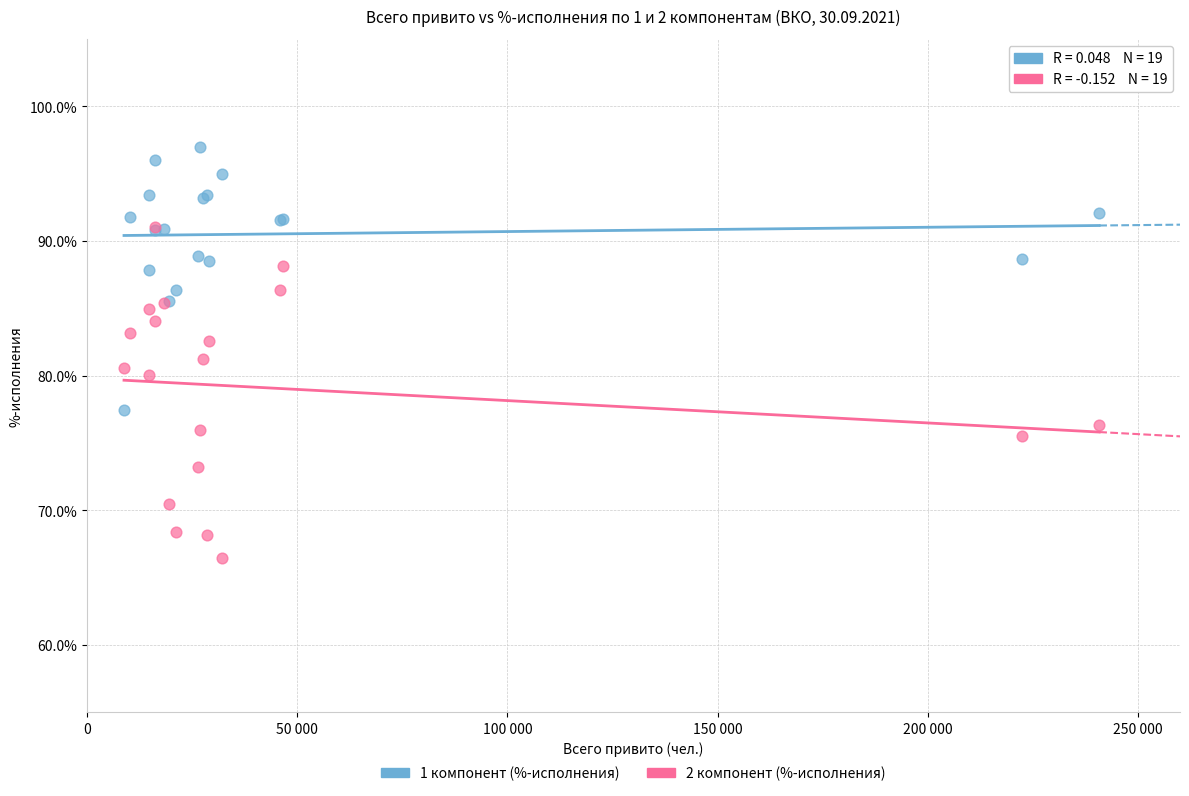

Which series contains the highest Y value?

1 компонент (%-исполнения)